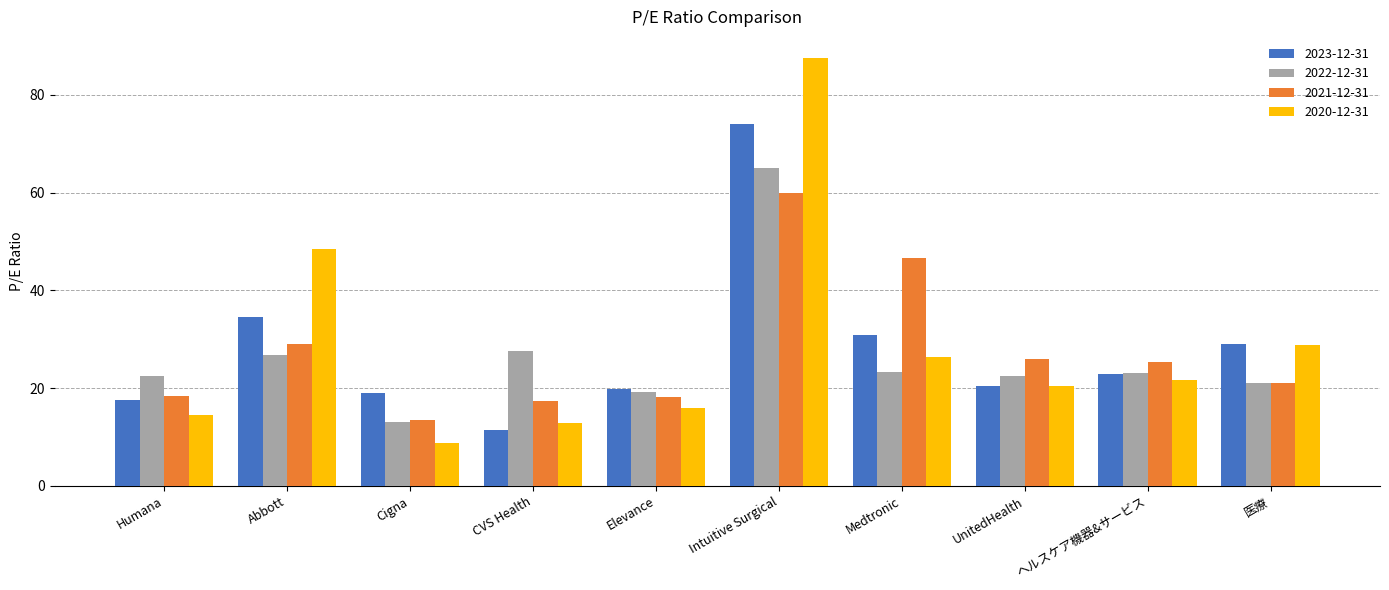

At which label does 2023-12-31 first exceed 22?

Abbott